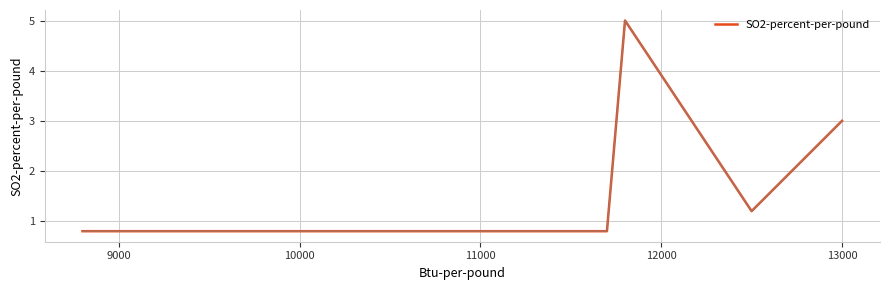

What is the difference between the second highest and minimum values?

2.2